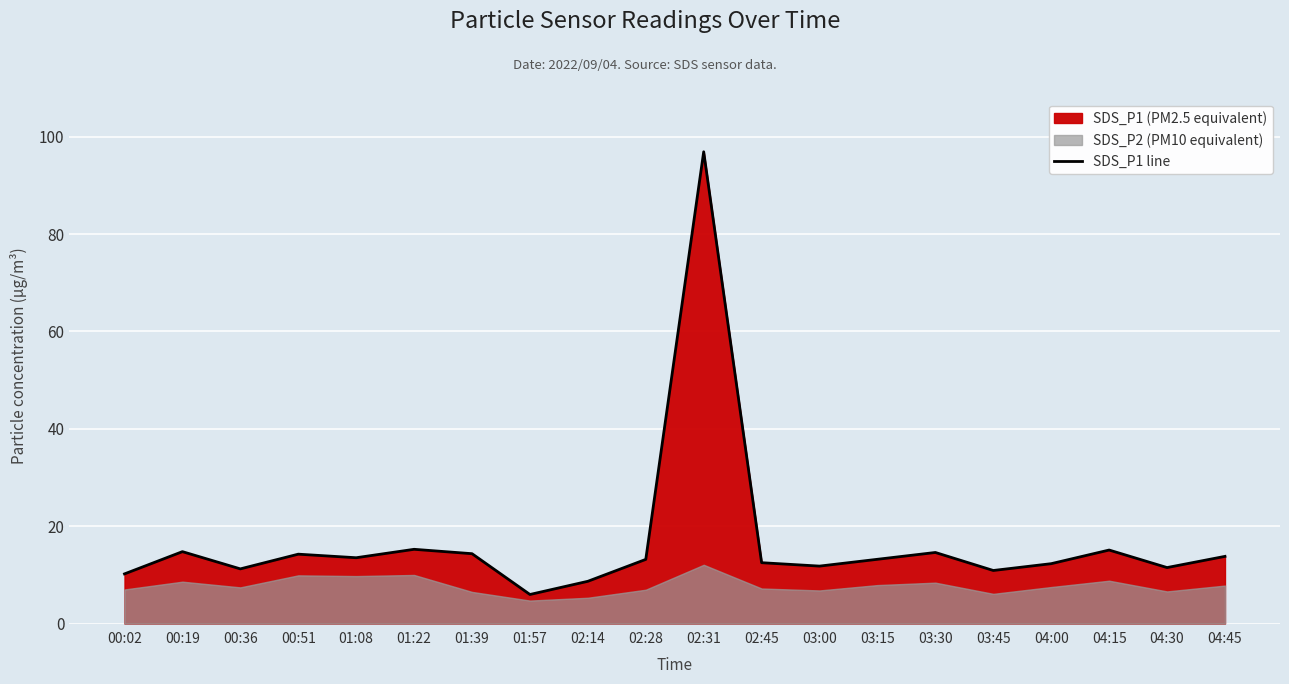

The chart shows a value of 8.9 at 01:57. True or false?

False